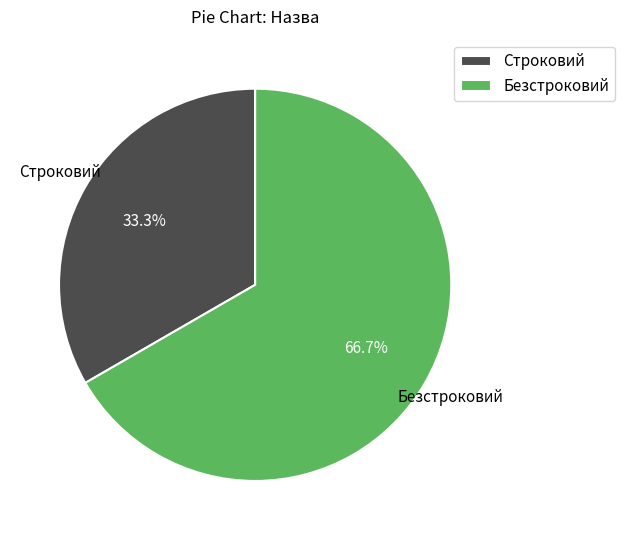

Between Безстроковий and Строковий, which is larger?

Безстроковий